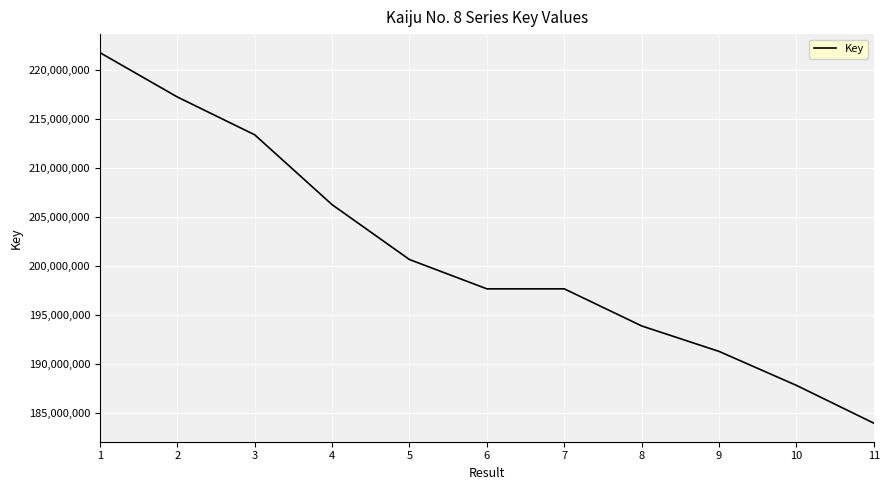

What is the change in value from 3 to 5?

-12706665